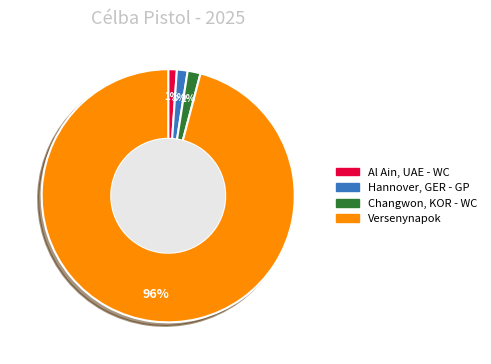

Is there a majority slice in this chart?

Yes